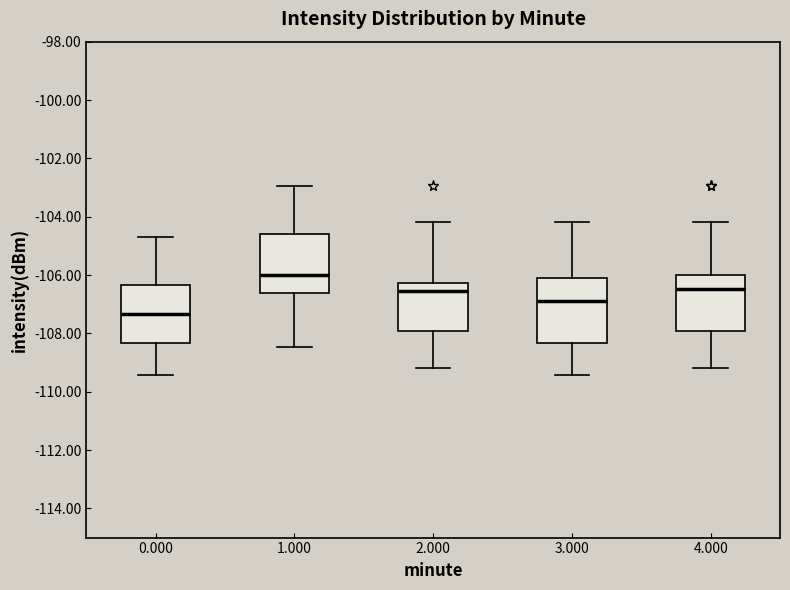

Where does the lower whisker of the box at x = 0.000 end on the y-axis? The values are not printed on the chart, so give them approximately, as read against the axis.

-109.4